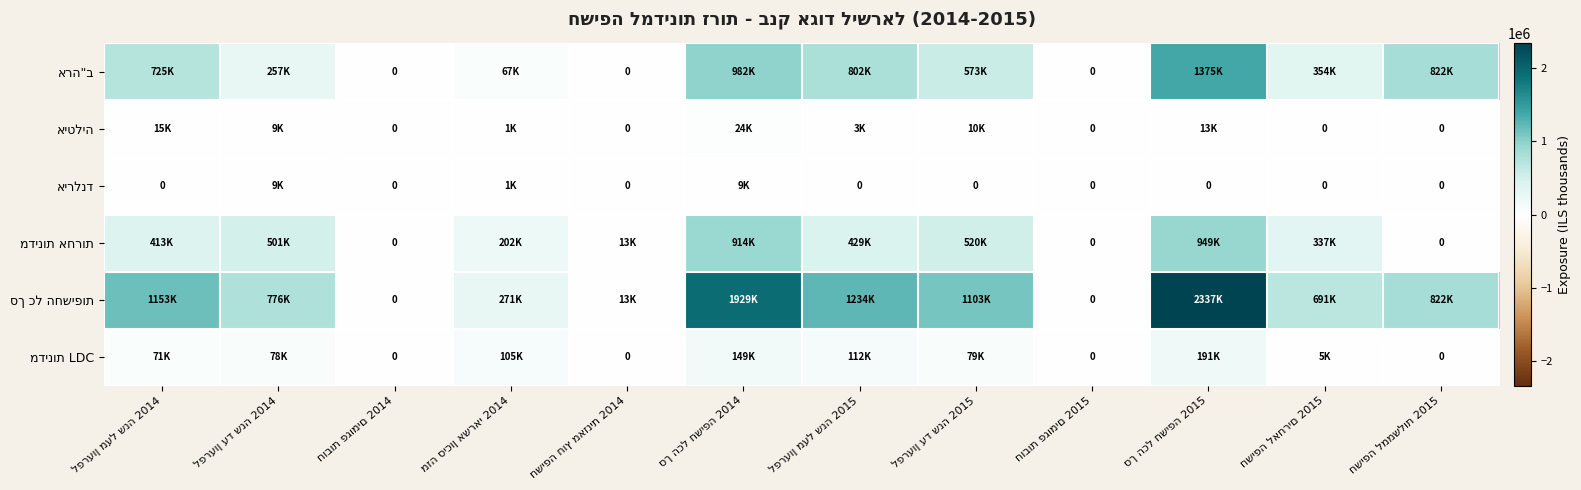

Between חשיפה חוץ מאזנית 2014 and מזה סיכון אשראי 2014, which is larger?

מזה סיכון אשראי 2014